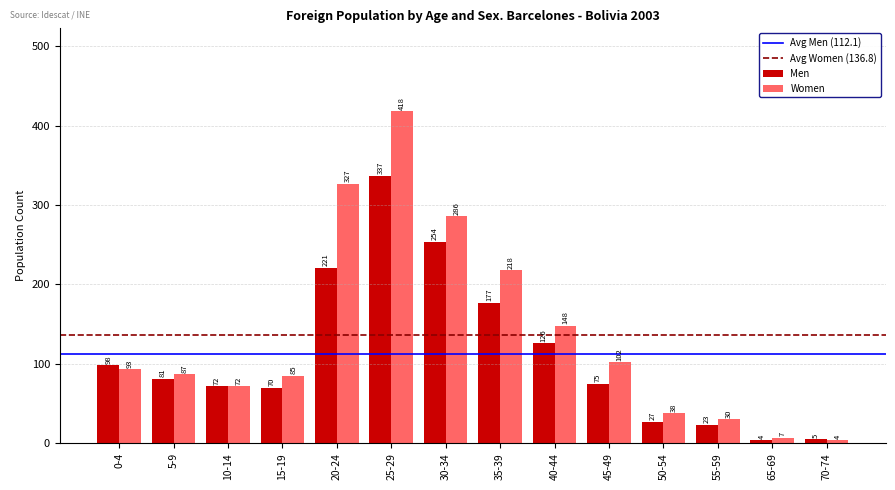

Which series has the largest range (max minus min)?

Women